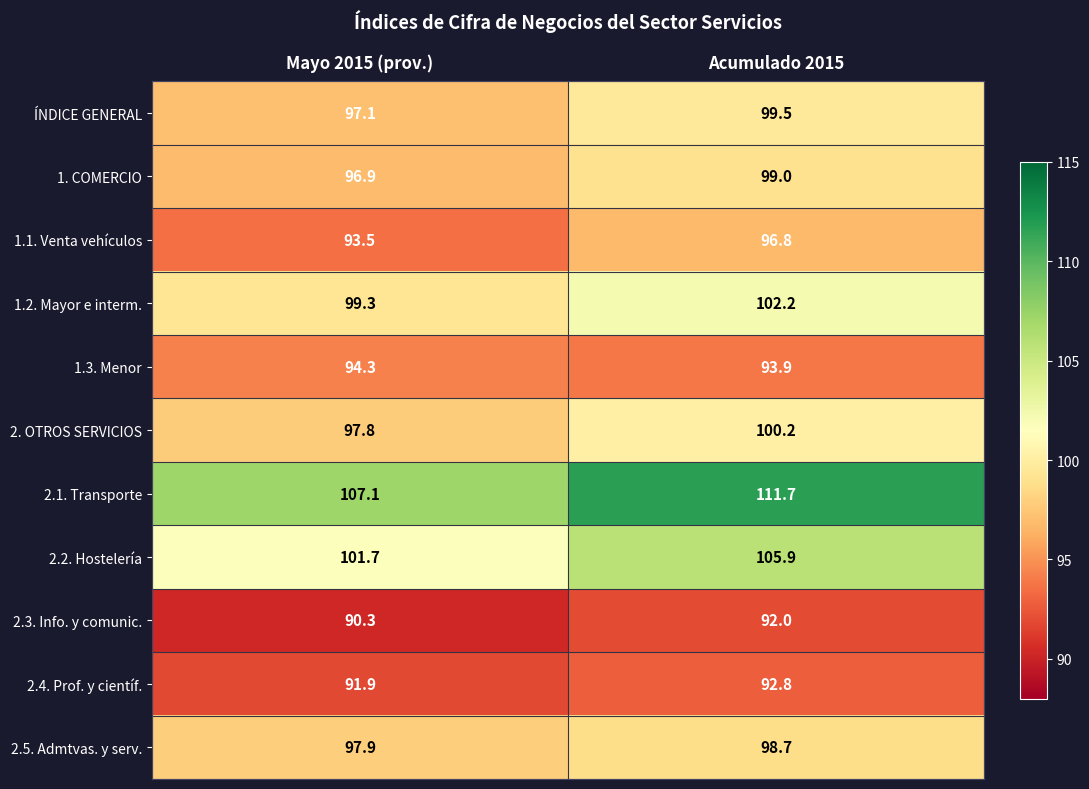

Which series has the widest spread of values?

2.1. Transporte